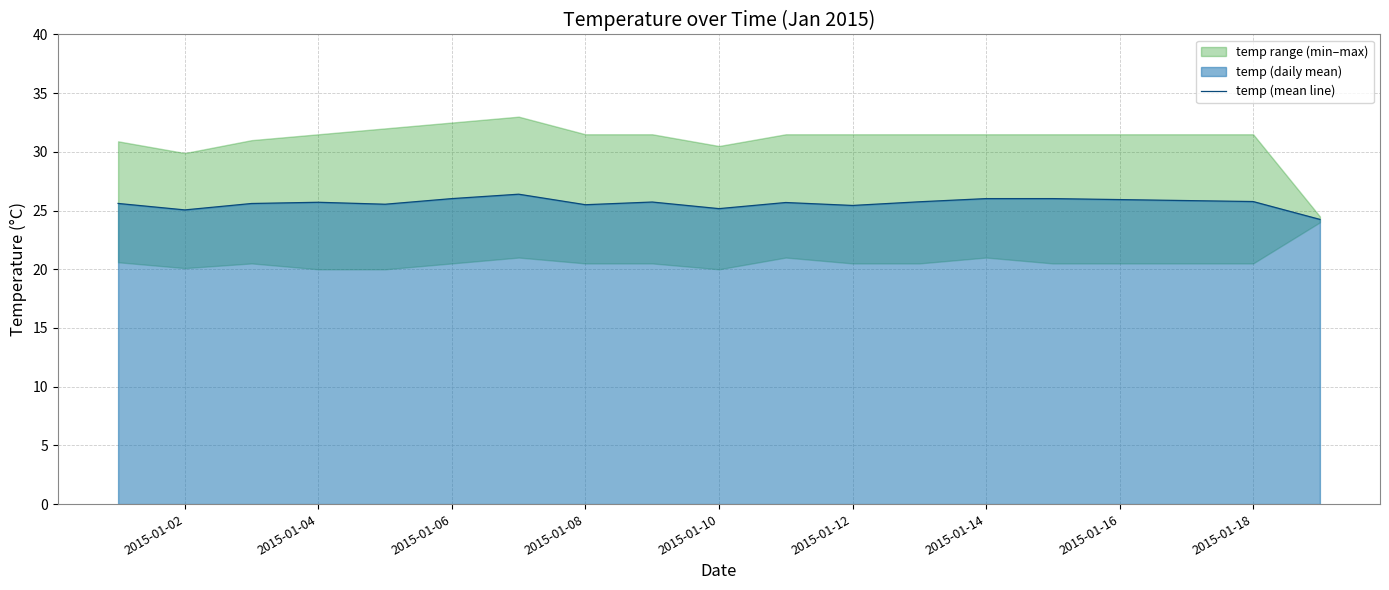

How many data points are less than 25?

1